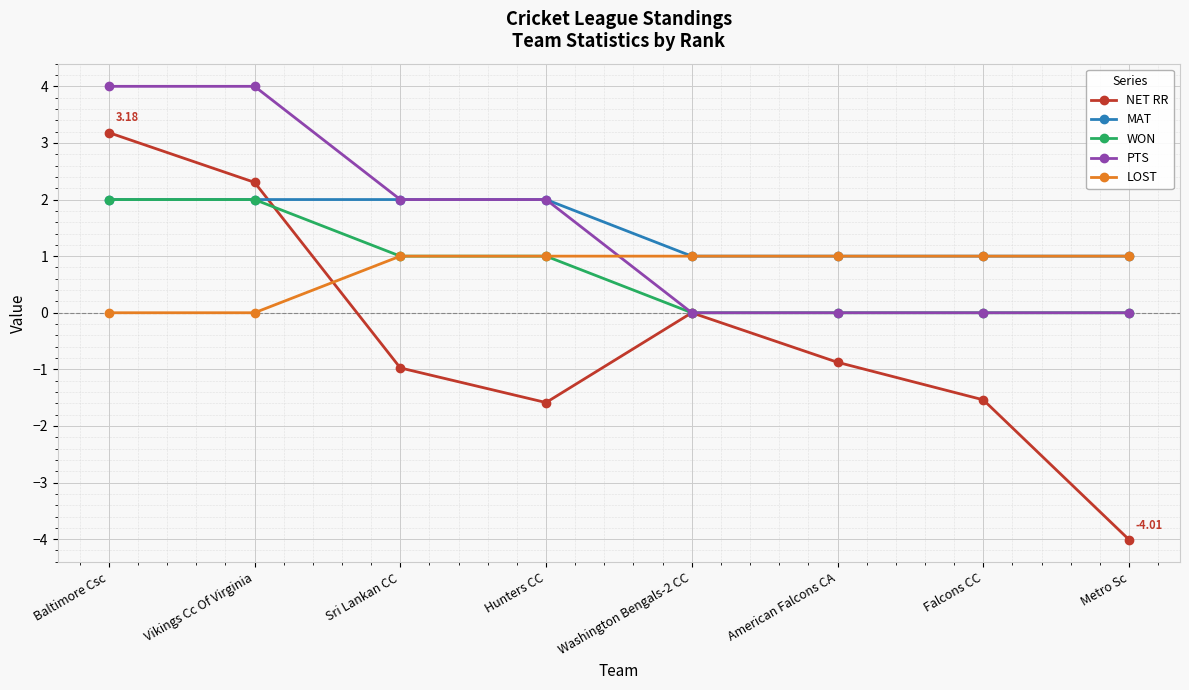

Reading right to left, list all the values displayed in this chart.

NET RR: -4.0	-1.5	-0.9	0.0	-1.6	-1.0	2.3	3.2
MAT: 1.0	1.0	1.0	1.0	2.0	2.0	2.0	2.0
WON: 0.0	0.0	0.0	0.0	1.0	1.0	2.0	2.0
PTS: 0.0	0.0	0.0	0.0	2.0	2.0	4.0	4.0
LOST: 1.0	1.0	1.0	1.0	1.0	1.0	0.0	0.0